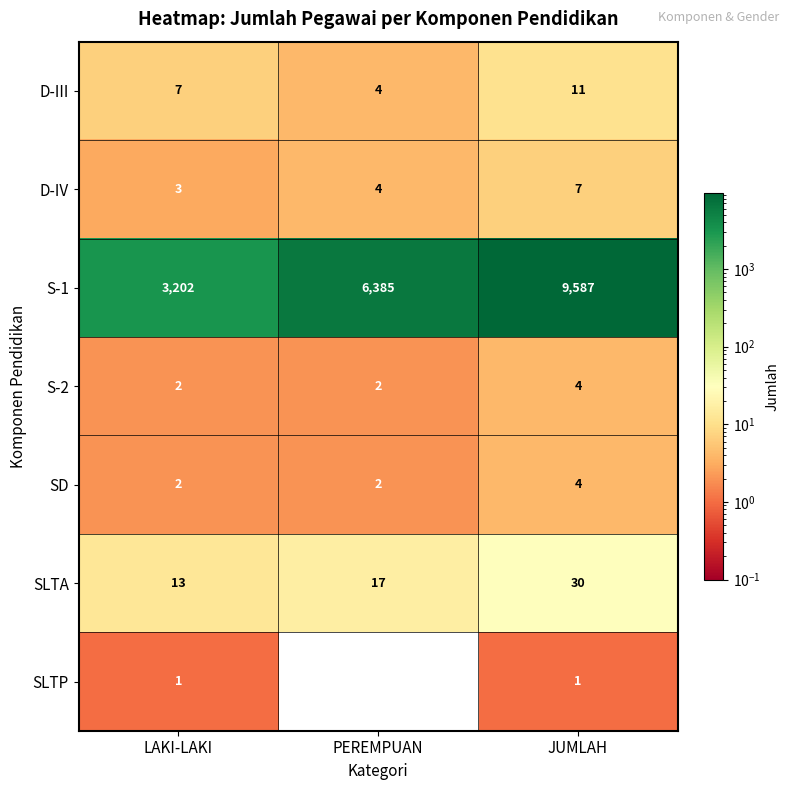

Which category has the highest value across all series?

JUMLAH